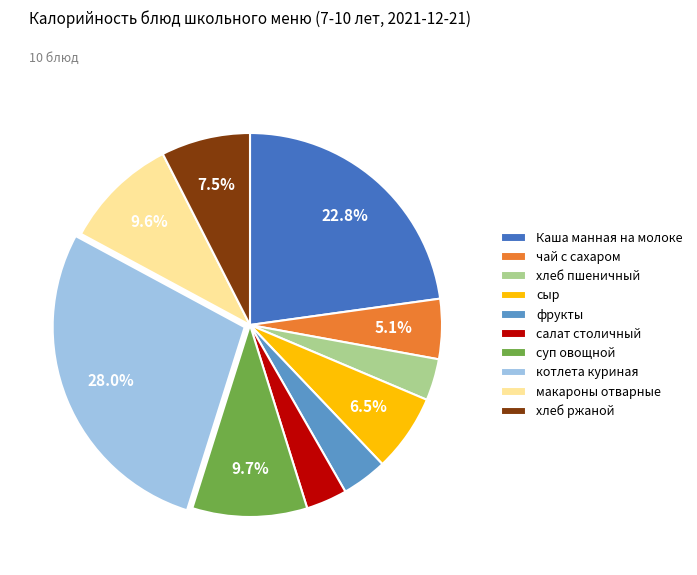

Which has a higher value, макароны отварные or чай с сахаром?

макароны отварные